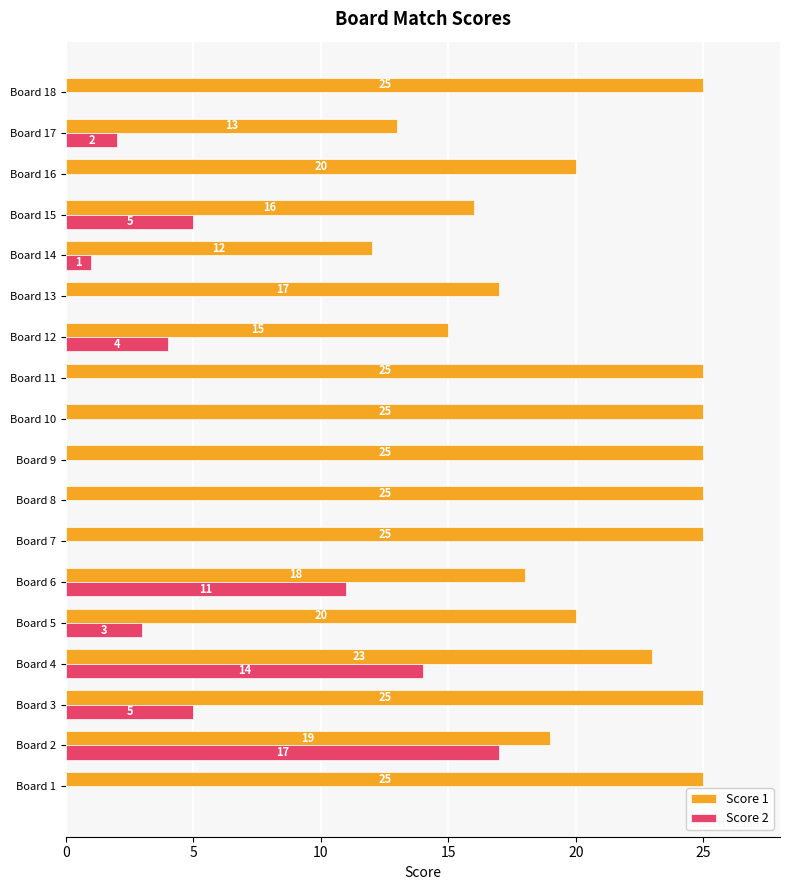

Where is Score 1 nearest to the value 18?

Board 6